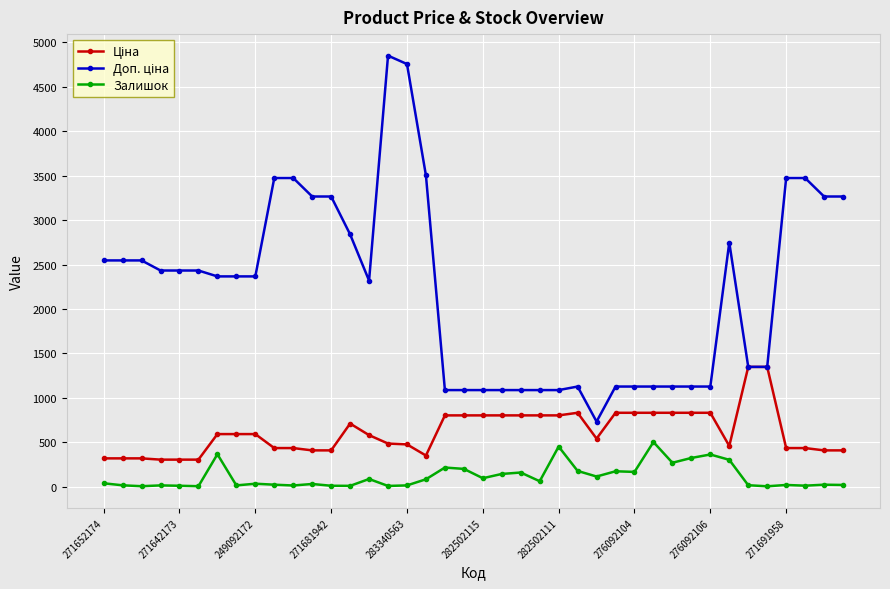

What is the greatest value displayed?

4851.4